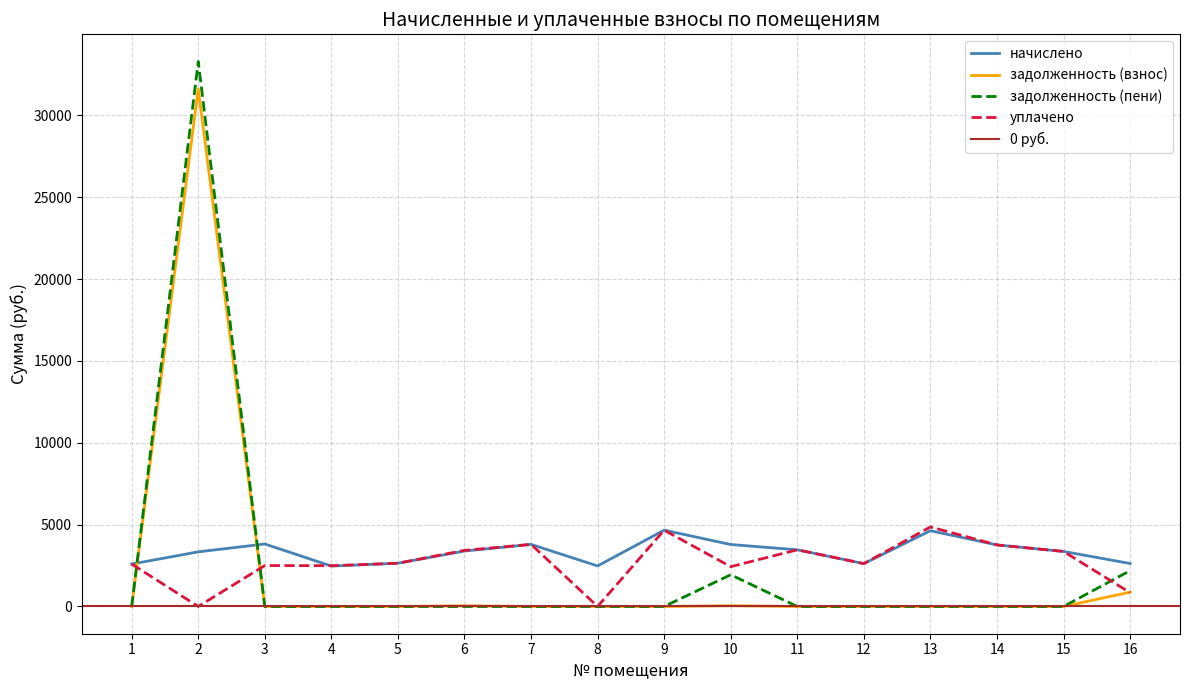

Reading left to right, what are all the values shown in this chart?

начислено: 2591.6	3336.8	3817.1	2467.4	2641.3	3386.5	3792.2	2475.7	4661.6	3784.0	3461.0	2616.5	4628.5	3759.1	3361.7	2624.8
задолженность (взнос): 0.0	31614.6	0.0	0.0	0.0	40.9	0.0	0.0	0.0	45.7	0.0	0.0	0.0	0.0	0.0	874.9
задолженность (пени): 0.0	33283.0	0.0	0.0	0.0	0.0	0.0	0.0	0.0	1937.7	0.0	0.0	0.0	0.0	0.0	2187.3
уплачено: 2591.6	0.0	2500.0	2491.6	2641.3	3427.4	3792.2	0.0	4661.6	2431.2	3461.0	2616.5	4857.1	3759.1	3361.7	843.2